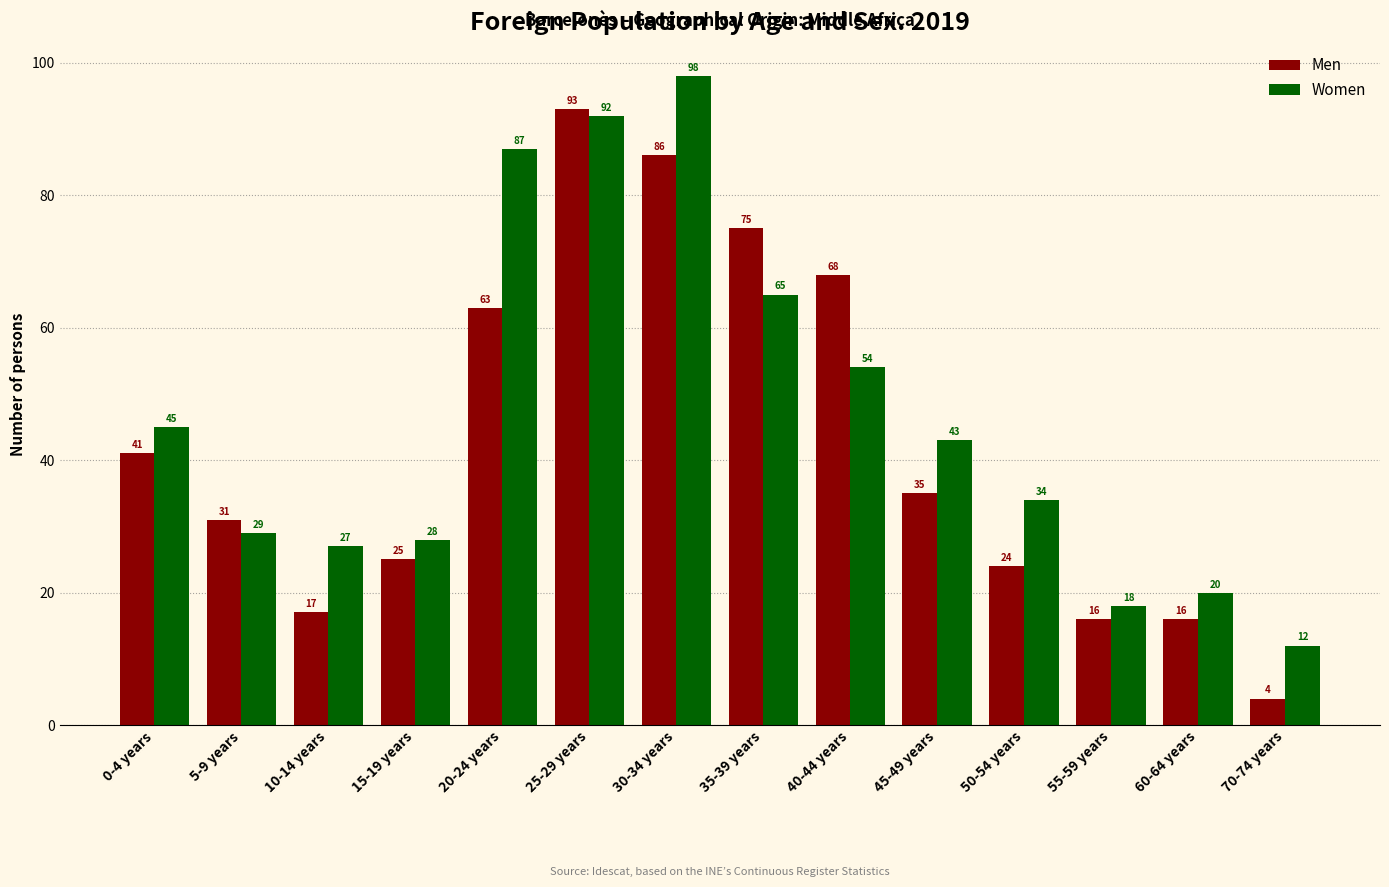

At which category is the sum across all series the highest?

25-29 years